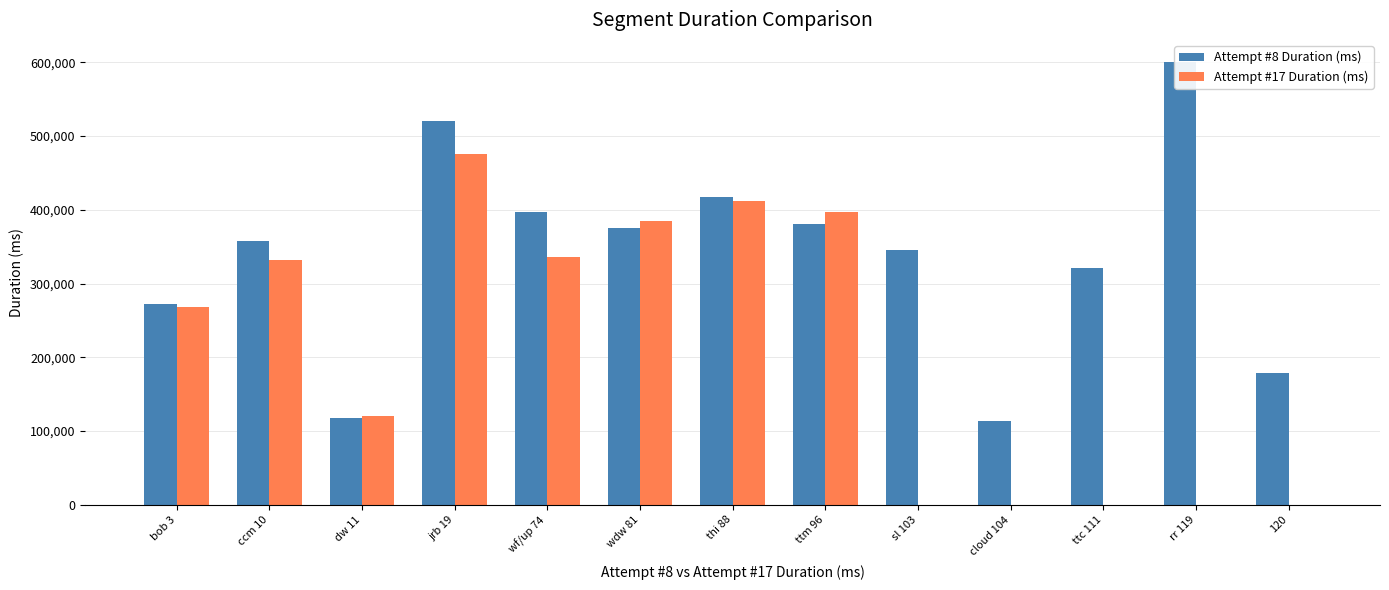

Which category has the highest value across all series?

rr 119